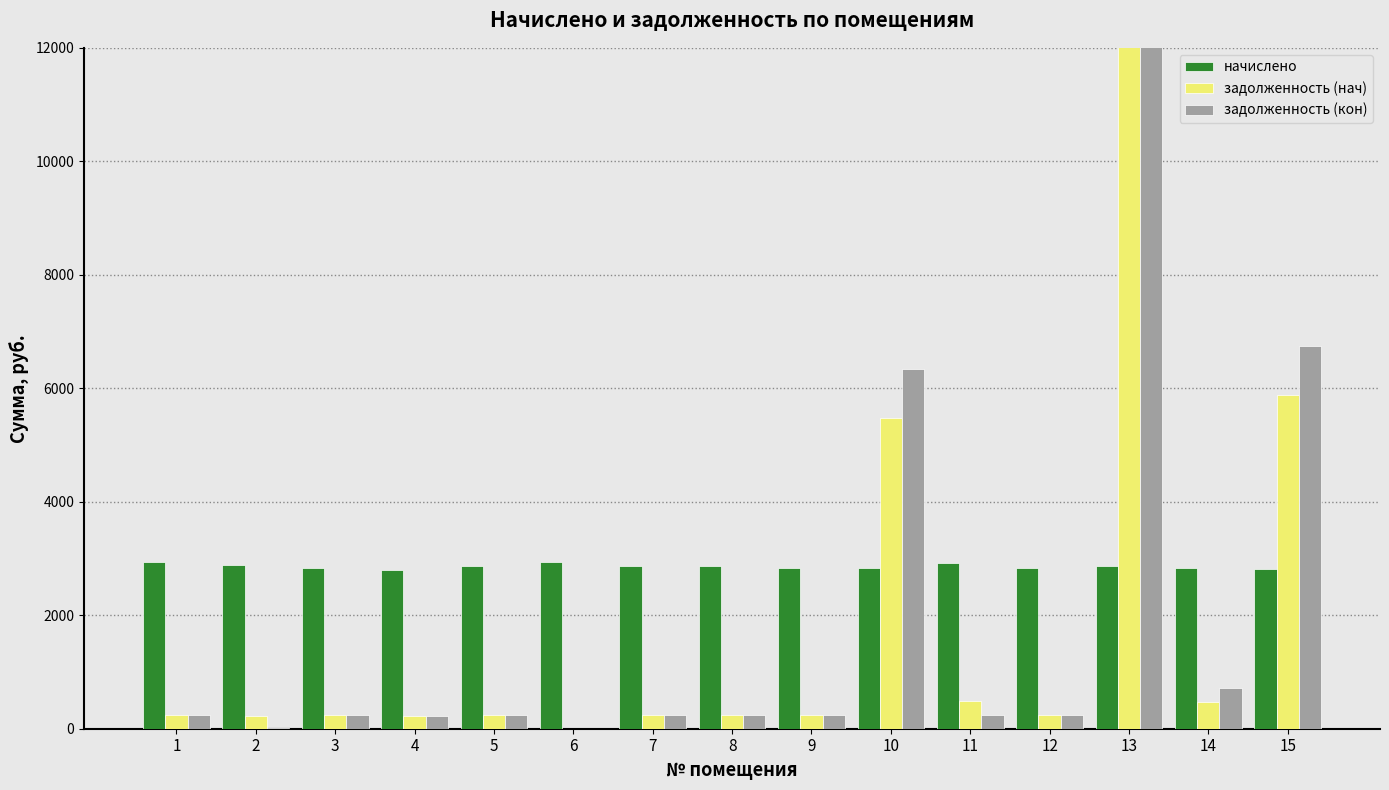

How many bars are there in each group?

3